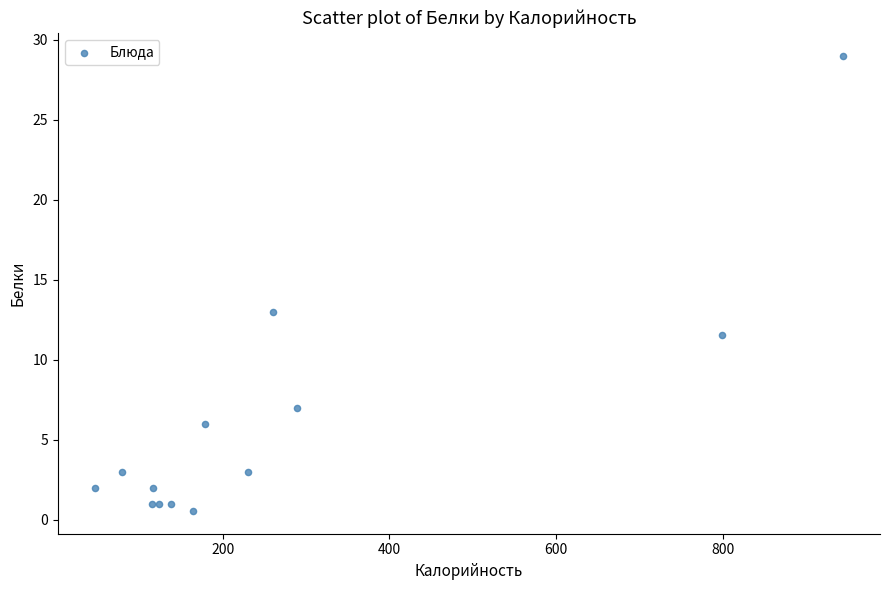

What Y value in the scatter plot is closest to 14?

13.0